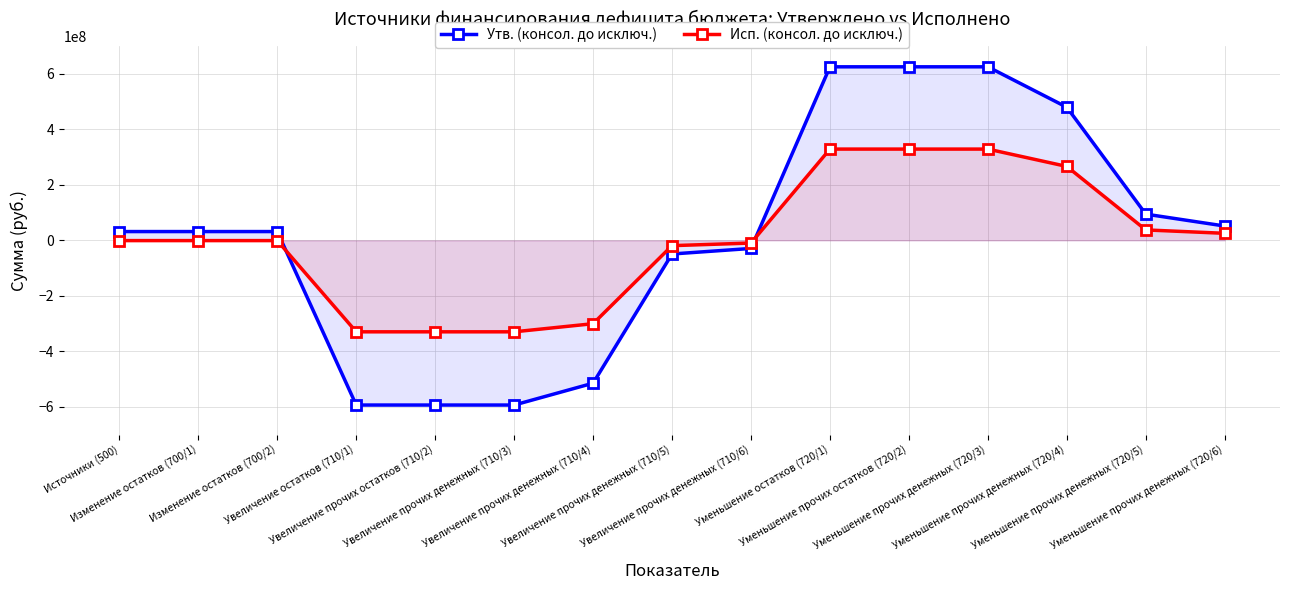

Does the chart display data point markers on the line(s)?

Yes